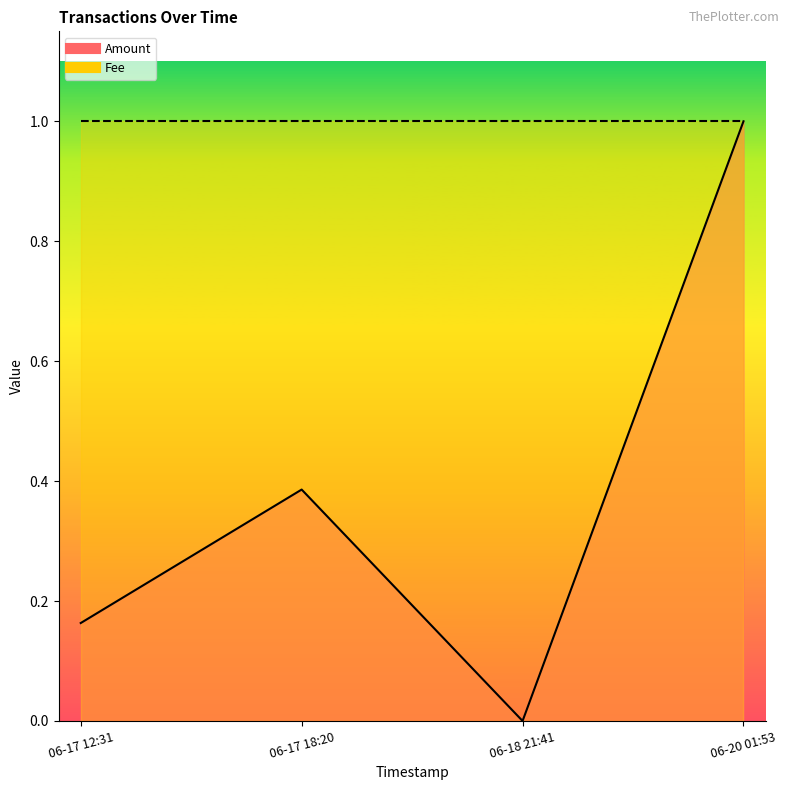

Does the chart have visible grid lines?

No